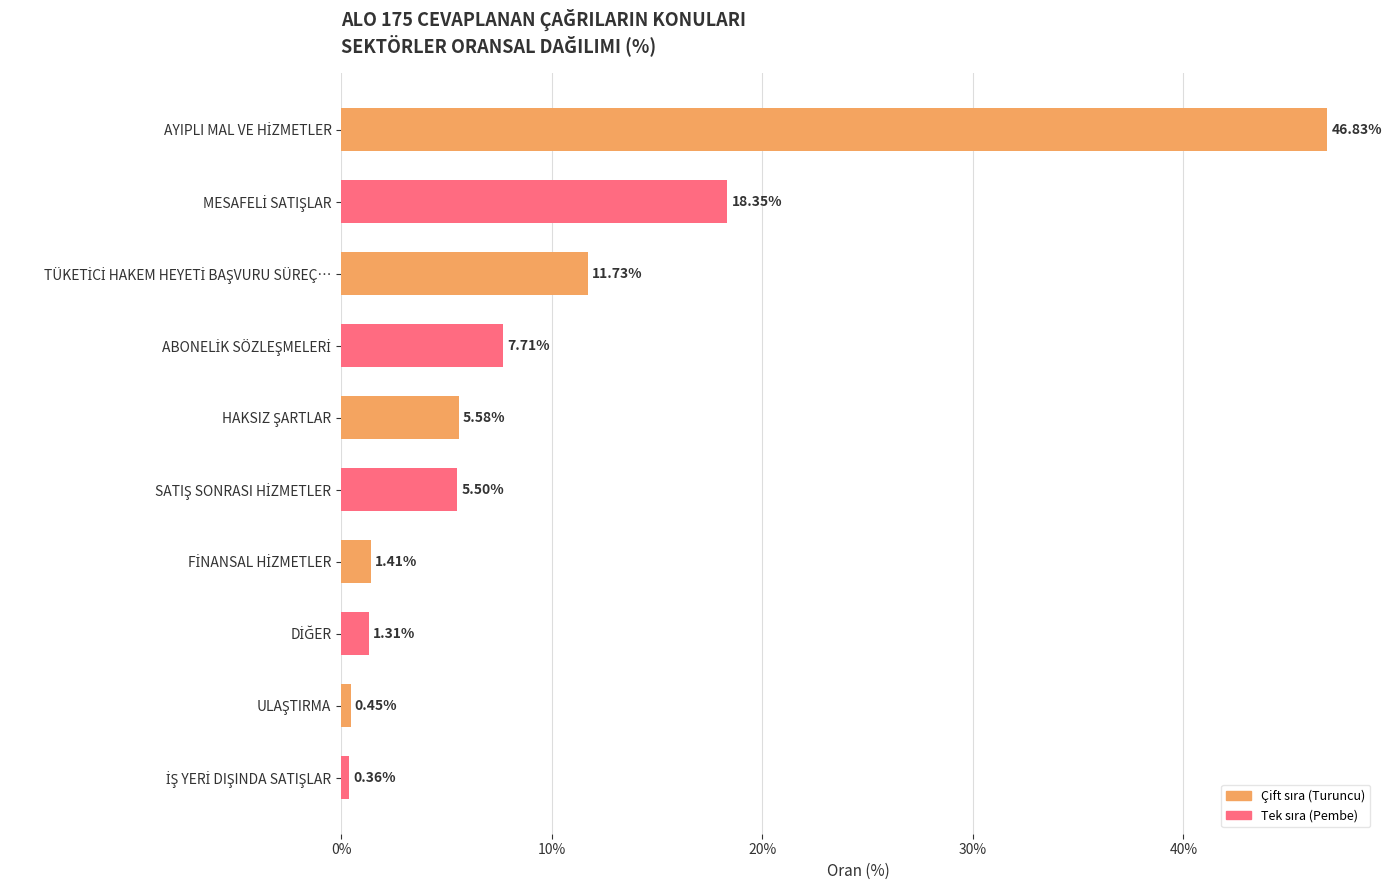

Are the bars horizontal?

Yes